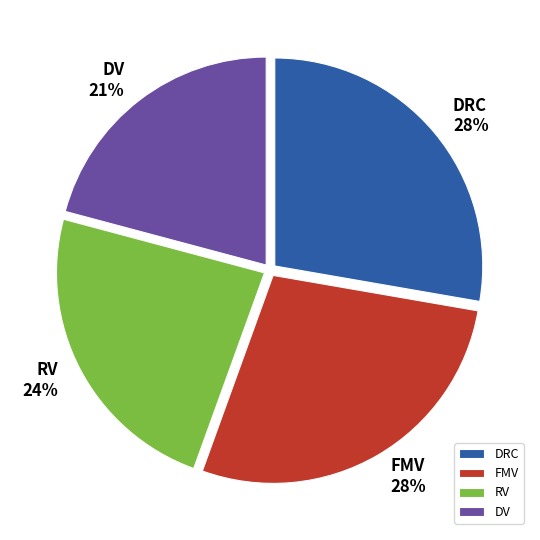

Approximately how many times larger is the value at RV compared to DRC?

0.9